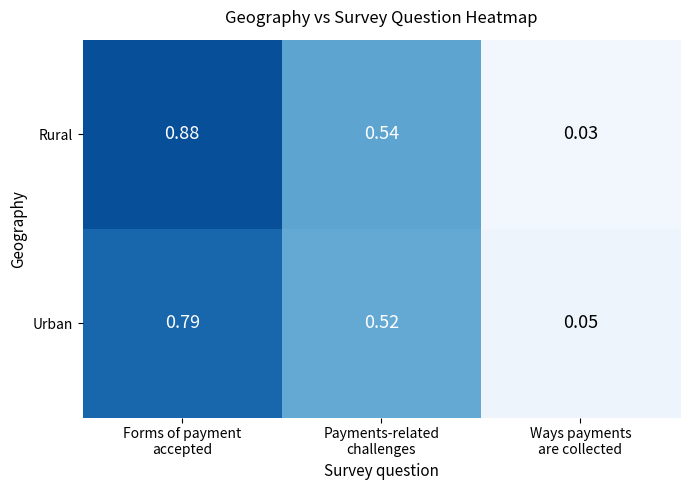

Which series has the widest spread of values?

Rural